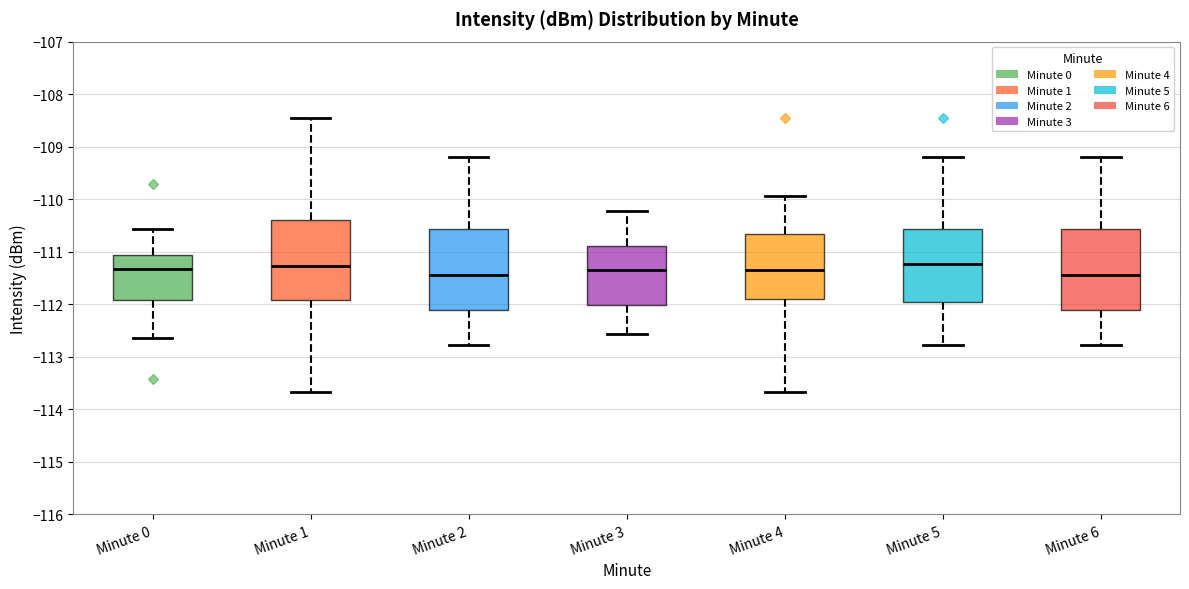

Reading left to right, read every box against the y-axis: the position of its median line, the range the box covers, and the ends of its whiskers. The values are not printed on the chart, so give them approximately, as read against the axis.

Minute 0: median -111.3, box -111.9 to -111.1, whiskers -112.6 to -110.6
Minute 1: median -111.3, box -111.9 to -110.4, whiskers -113.7 to -108.4
Minute 2: median -111.4, box -112.1 to -110.6, whiskers -112.8 to -109.2
Minute 3: median -111.3, box -112.0 to -110.9, whiskers -112.6 to -110.2
Minute 4: median -111.3, box -111.9 to -110.7, whiskers -113.7 to -109.9
Minute 5: median -111.2, box -111.9 to -110.6, whiskers -112.8 to -109.2
Minute 6: median -111.4, box -112.1 to -110.6, whiskers -112.8 to -109.2